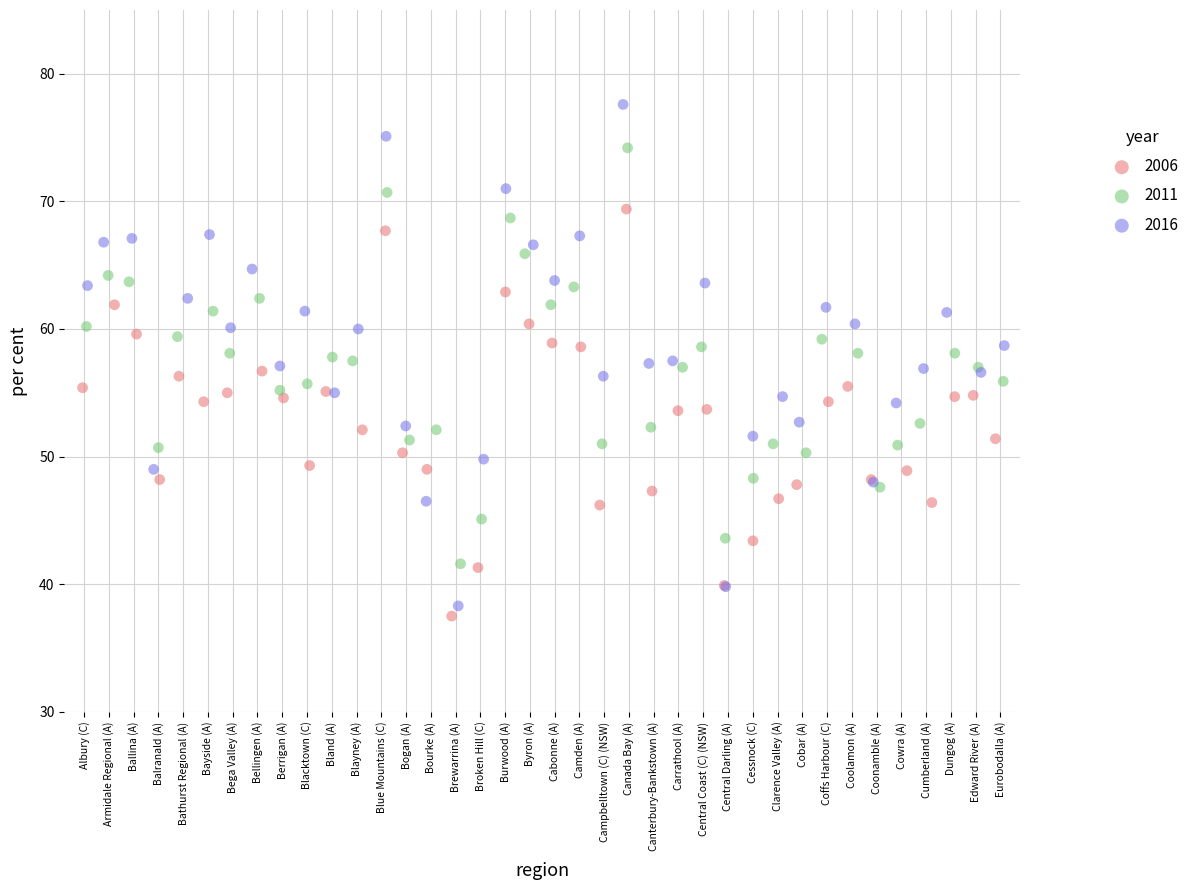

Which series contains the highest Y value?

2016